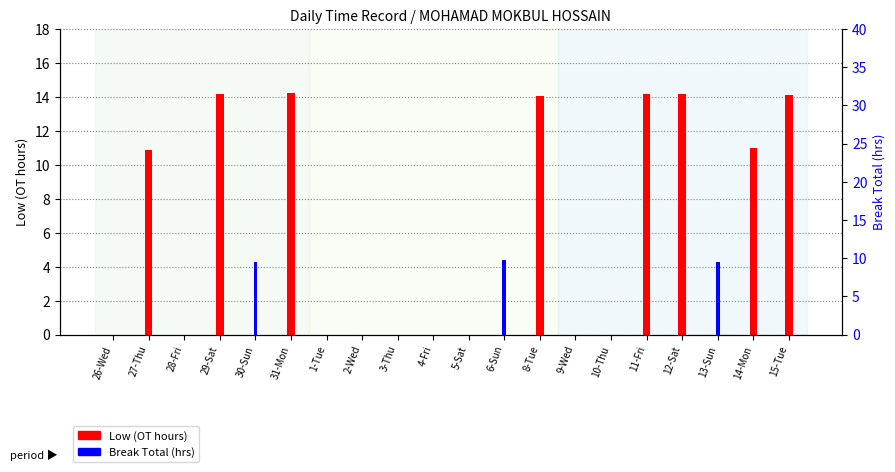

At which label does Break Total (hrs) reach its peak?

6-Sun